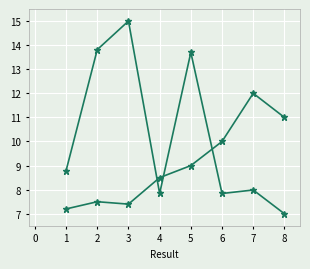

Reading left to right, list all the values displayed in this chart.

Key: 8.8	13.8	15.0	7.8	13.7	7.8	8.0	7.0
Key (lower): 7.2	7.5	7.4	8.5	9.0	10.0	12.0	11.0